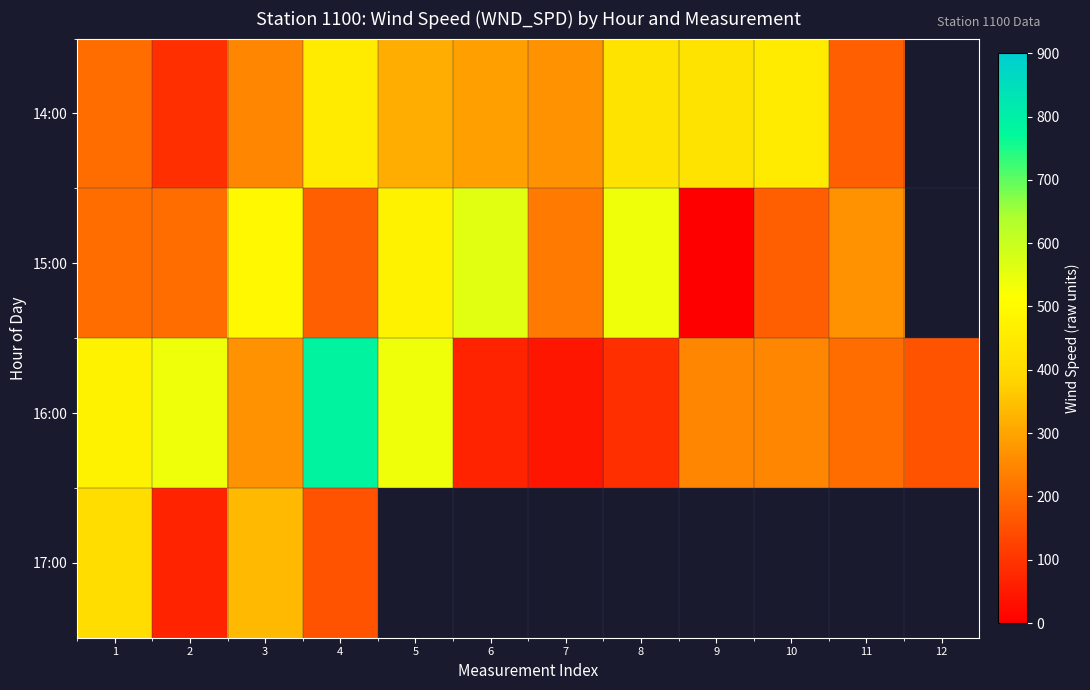

How many values in the row_1 series exceed 270?

4